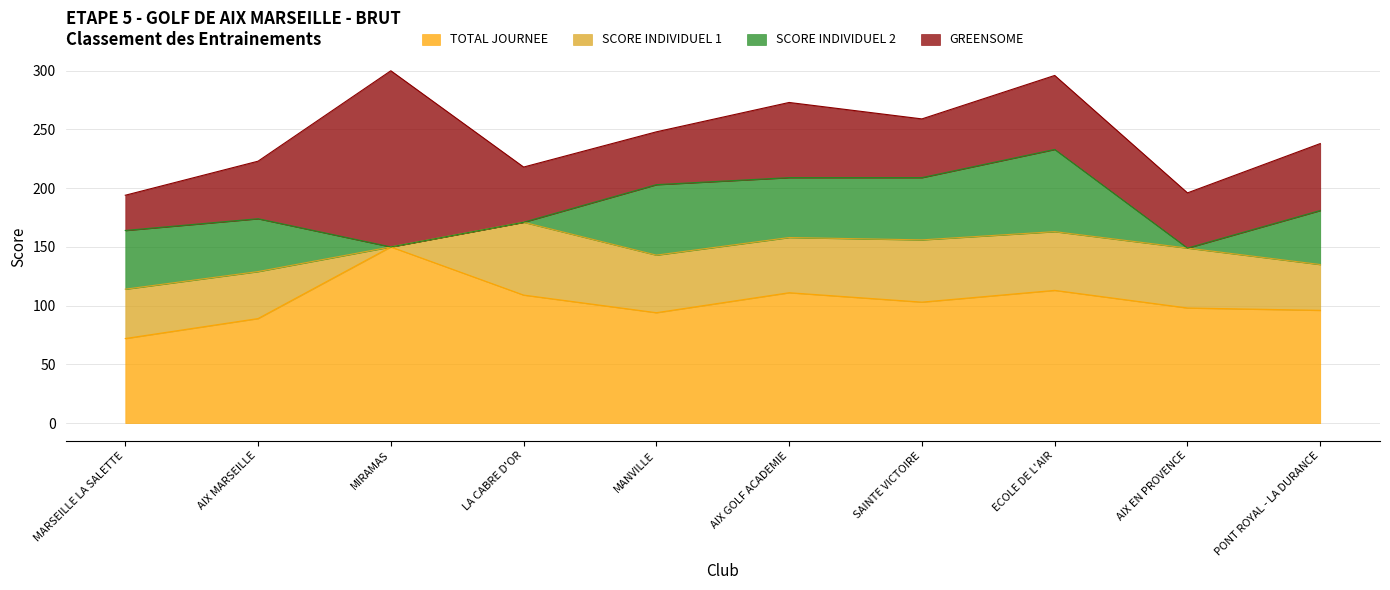

The value of SCORE INDIVIDUEL 1 at MARSEILLE LA SALETTE is 13. True or false?

False